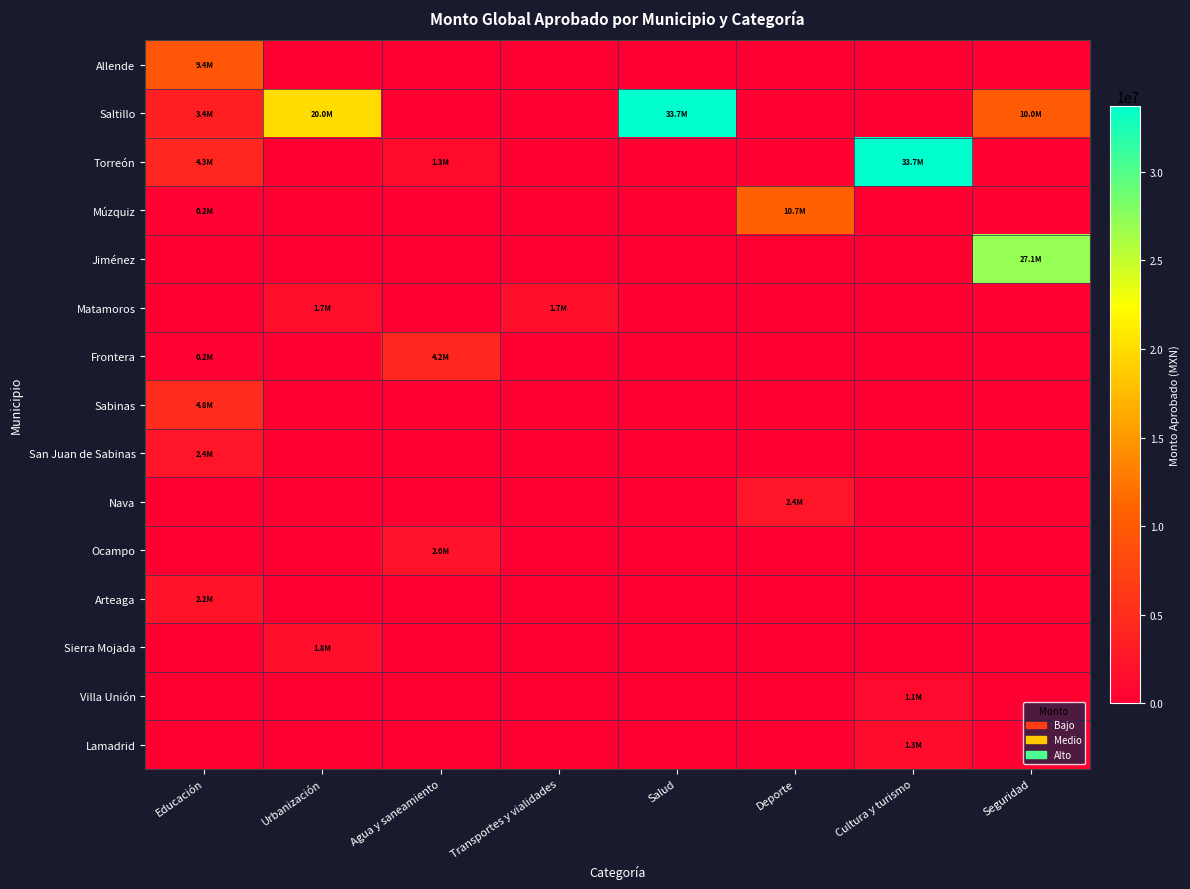

How many distinct data groups are displayed?

15